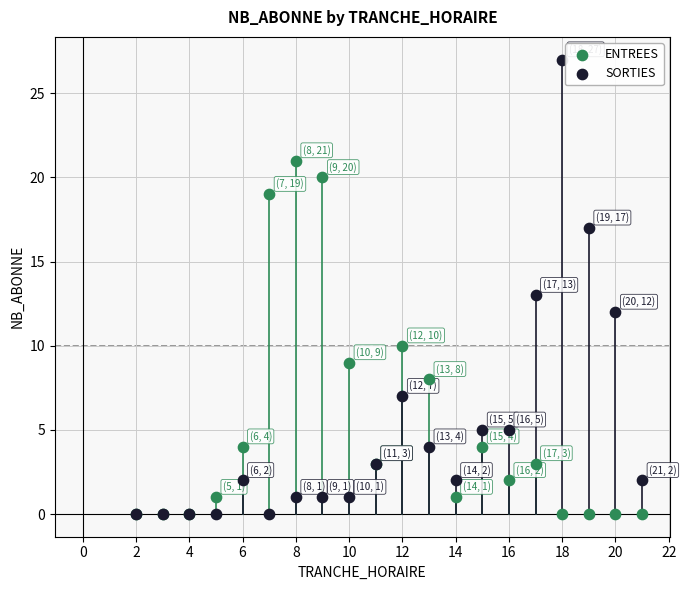

What are all the series names shown in the legend?

ENTREES, SORTIES